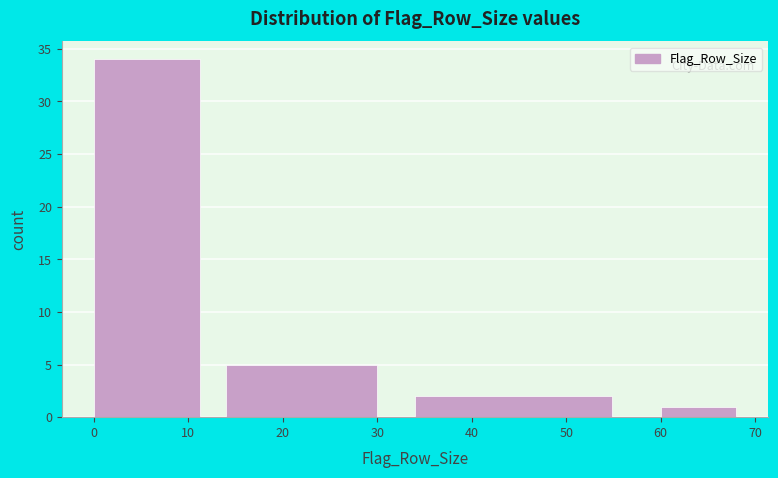

Reading right to left, list all the values displayed in this chart.

1	2	5	34